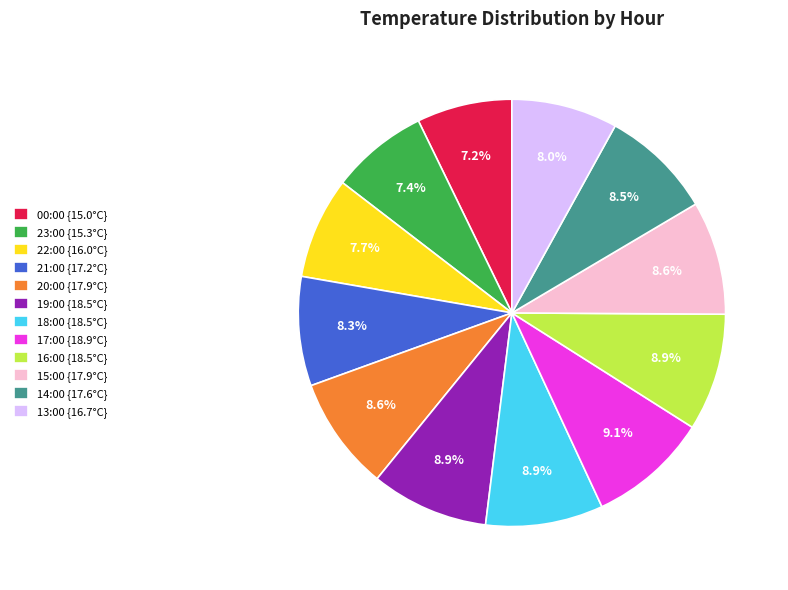

Approximately how many times larger is the value at 15:00 compared to 19:00?

1.0